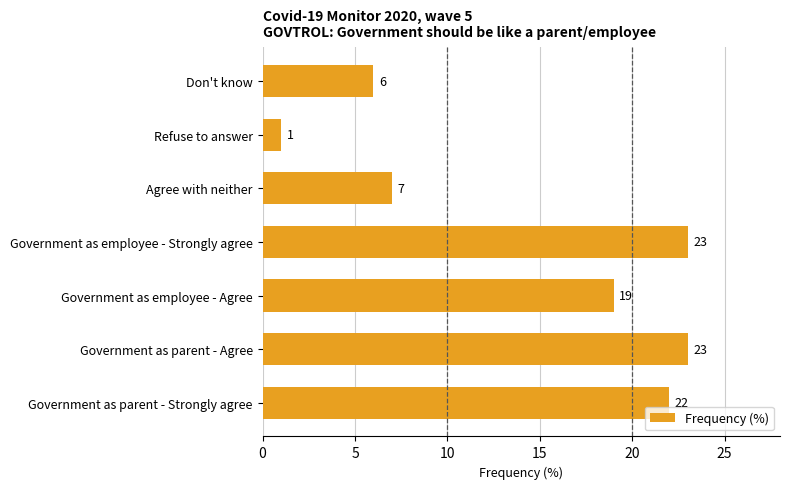

True or false: the data shows 19 at Government as employee - Agree.

True